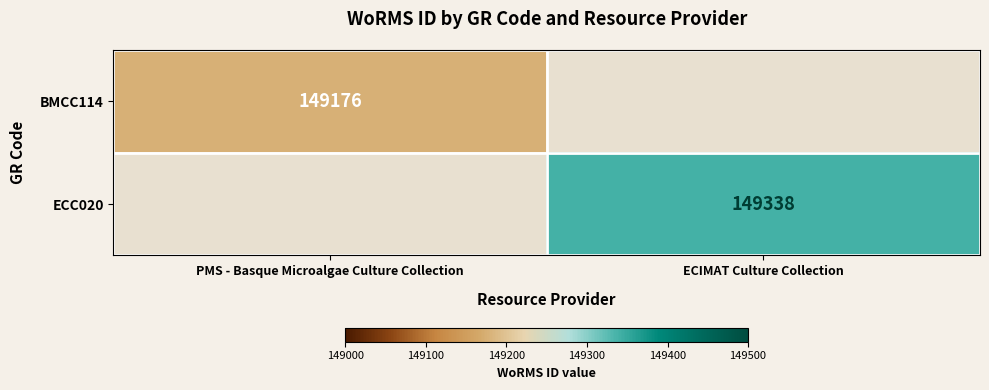

Is the value of ECC020 at ECIMAT Culture Collection greater than the value of BMCC114 at PMS - Basque Microalgae Culture Collection?

Yes